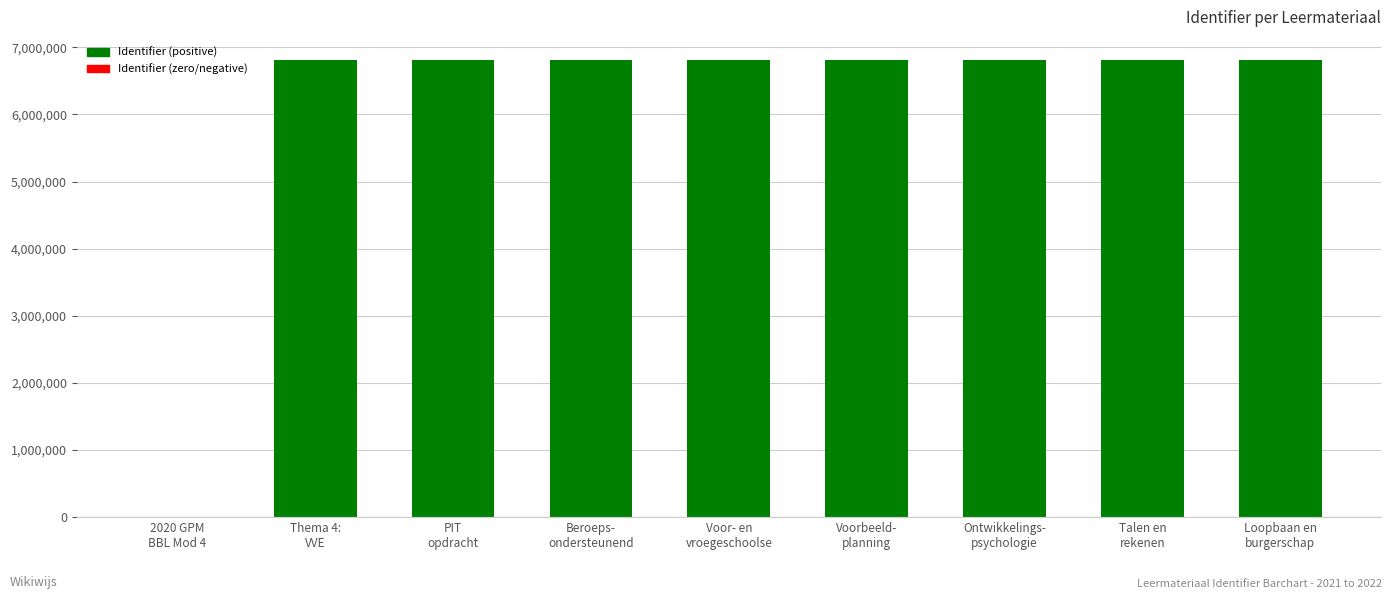

What is the sum of all values?

54525458